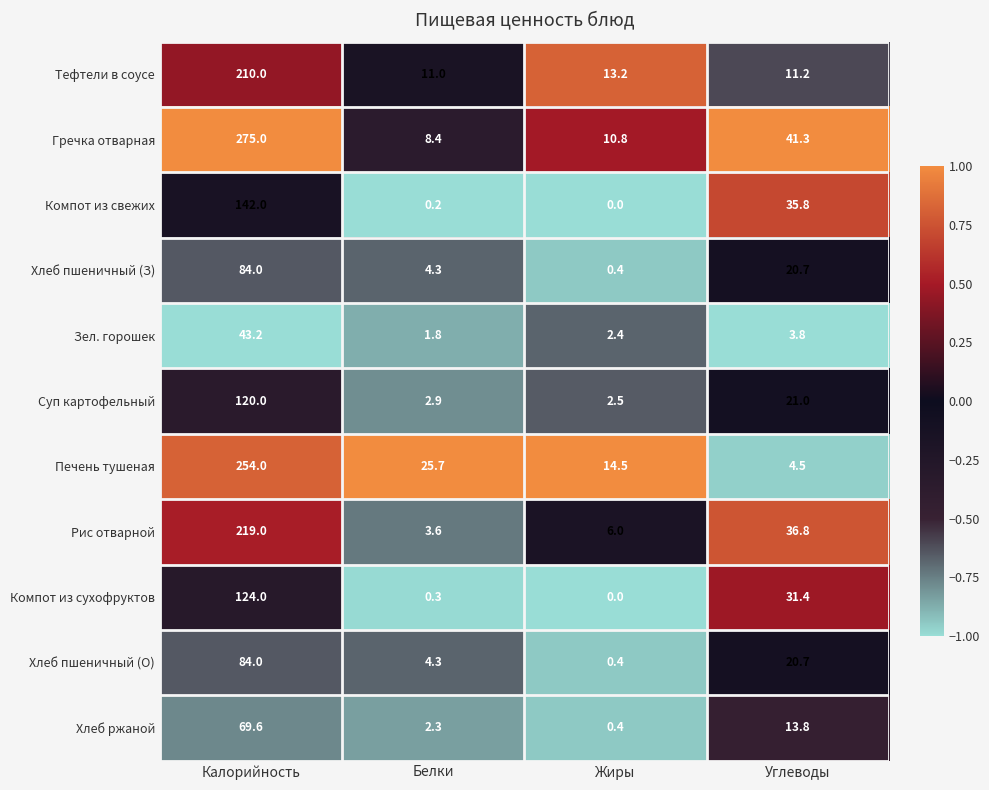

The value of Суп картофельный at Калорийность is 164.3. True or false?

False